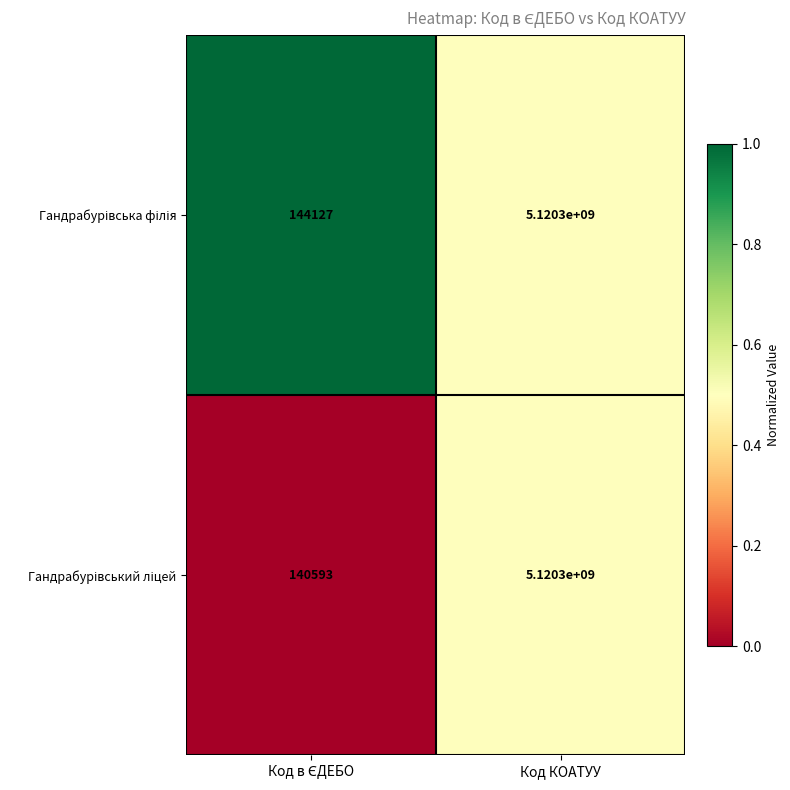

What is the greatest value displayed?

5120300000